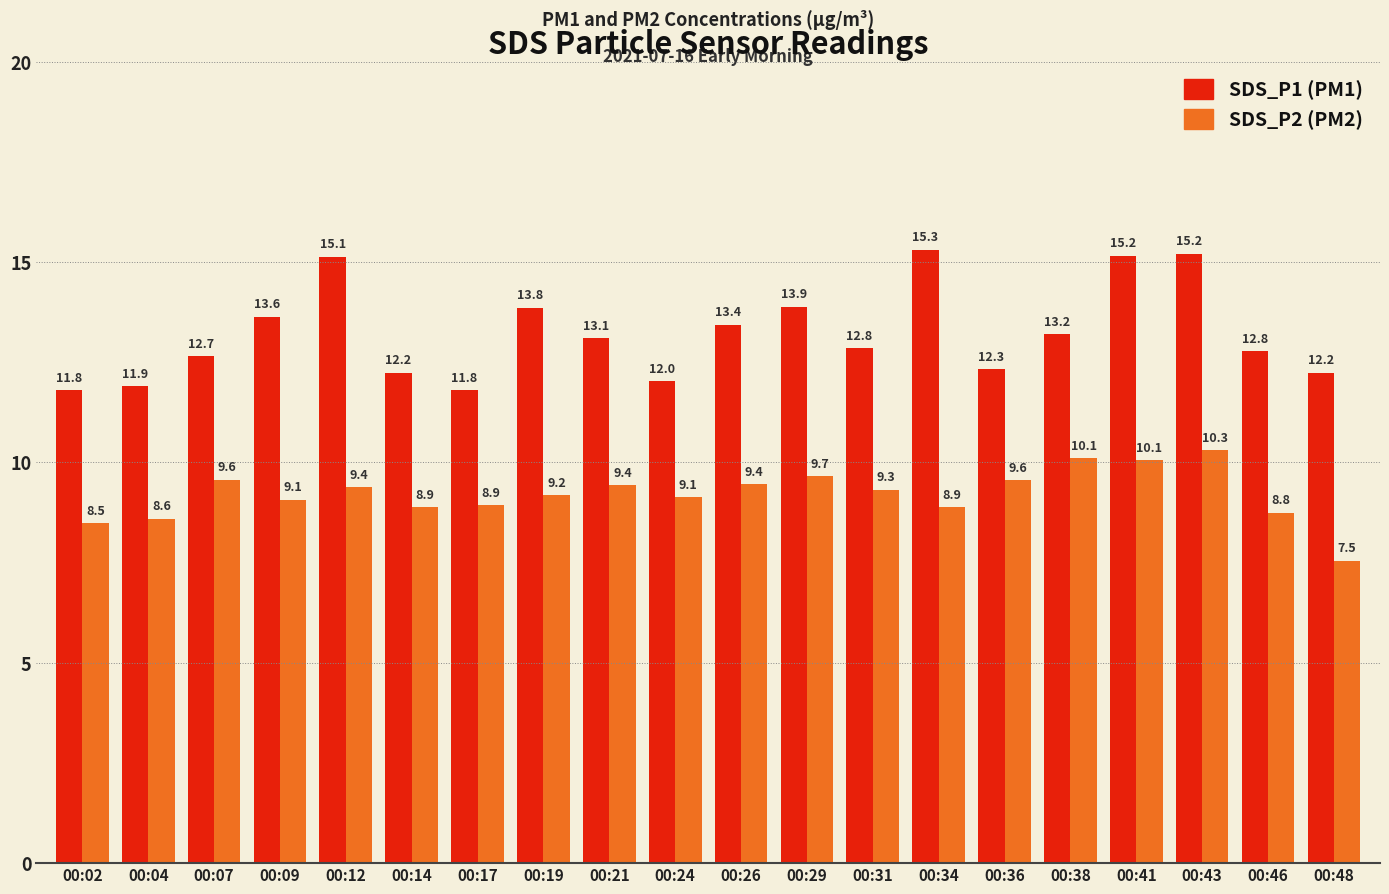

What is the spread (max minus min) of values at 00:46?

4.0